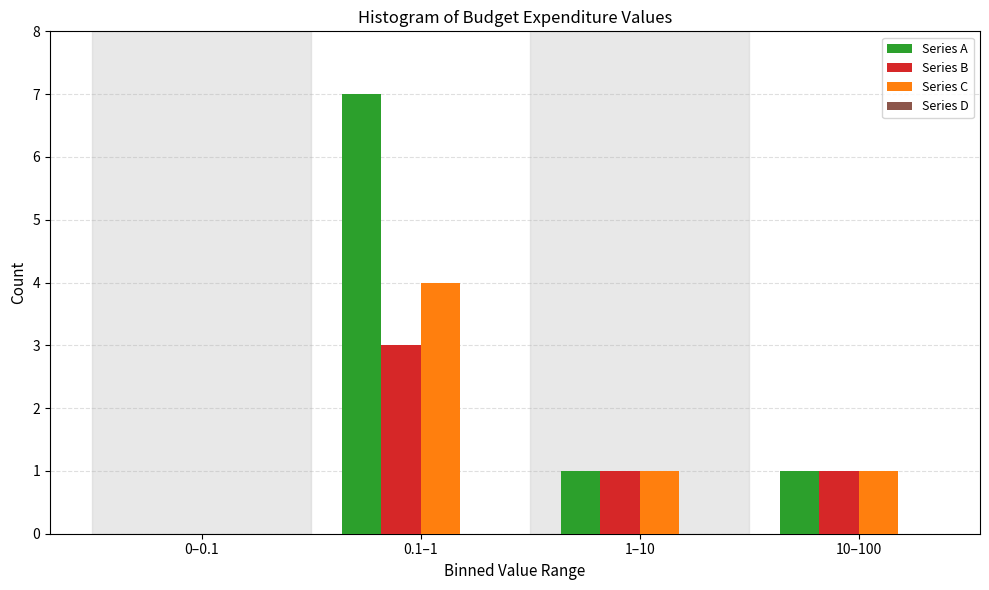

Reading left to right, what are all the values shown in this chart?

Series A: 0–0.1=0	0.1–1=7	1–10=1	10–100=1
Series B: 0–0.1=0	0.1–1=3	1–10=1	10–100=1
Series C: 0–0.1=0	0.1–1=4	1–10=1	10–100=1